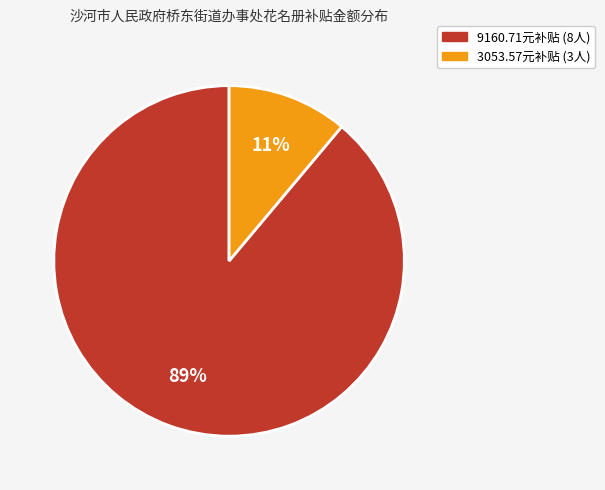

Which slice is the largest?

9160.71元补贴 (8人)